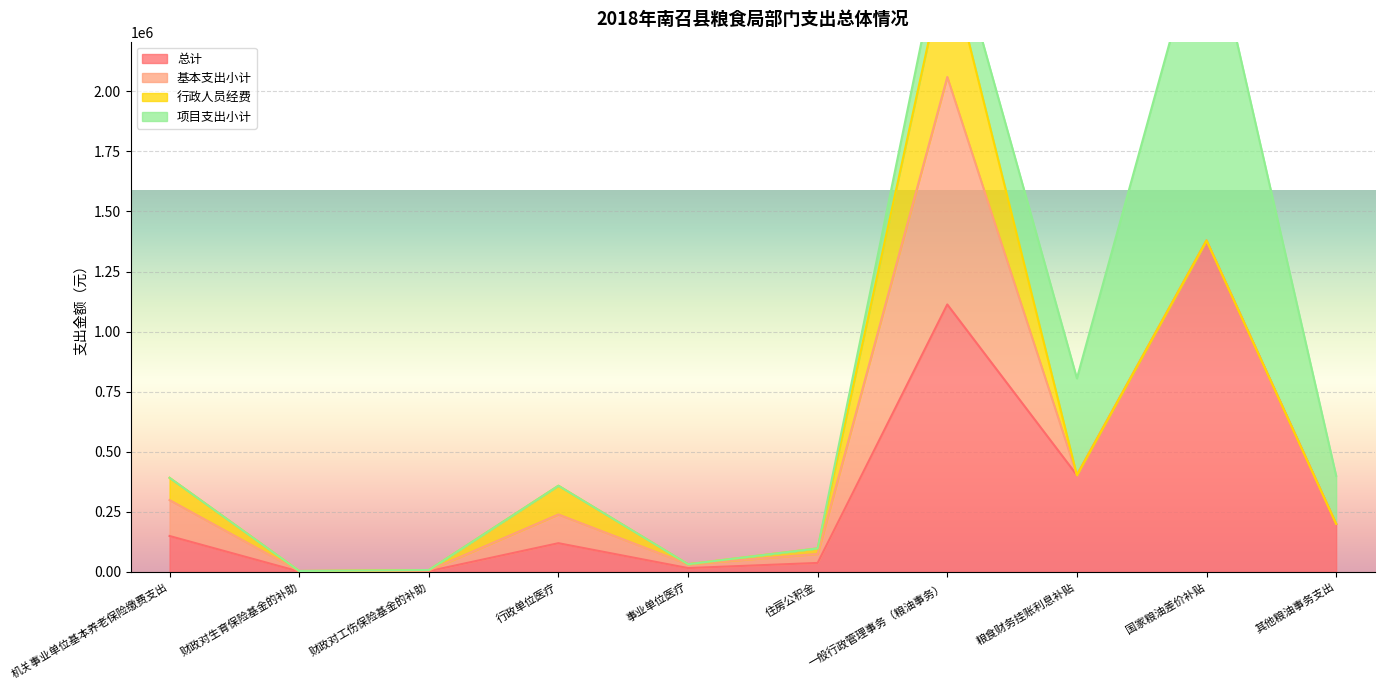

Which series has the largest range (max minus min)?

项目支出小计